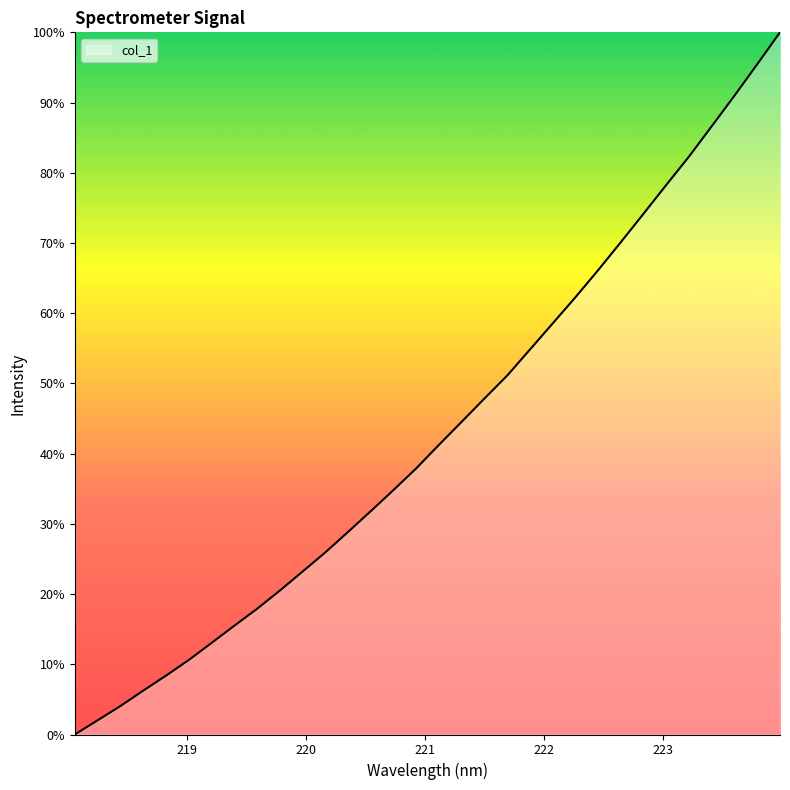

What is the maximum value shown in the chart?

100.0